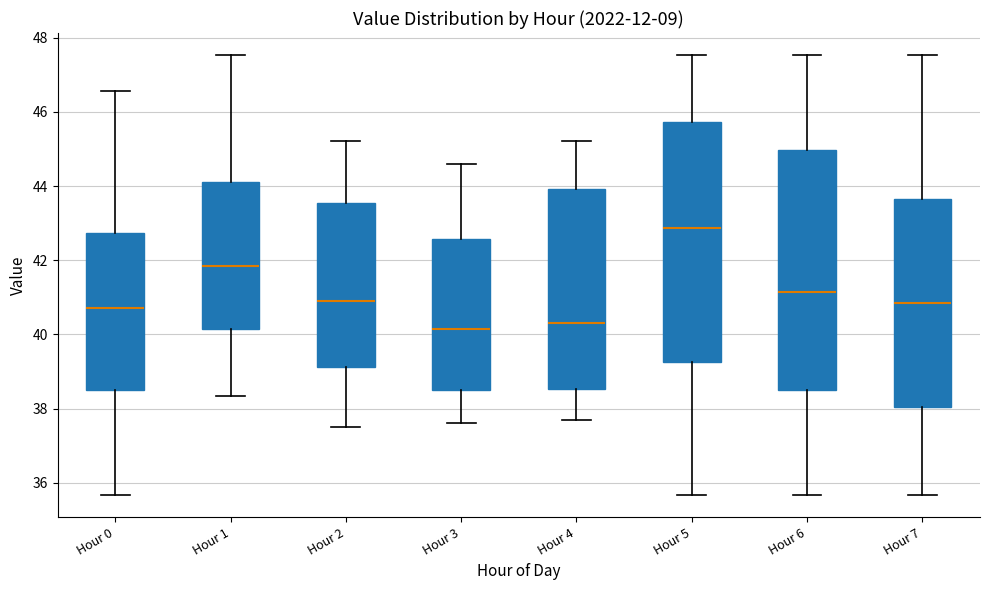

Reading left to right, transcribe this box plot: for each box, give where its median line is, the range the box spans, and where its two whiskers end, as read against the y-axis. The values are not printed on the chart, so give them approximately, as read against the axis.

Hour 0: median 40.8, box 38.6 to 42.8, whiskers 35.6 to 46.6
Hour 1: median 41.8, box 40.2 to 44.2, whiskers 38.4 to 47.6
Hour 2: median 41.0, box 39.2 to 43.6, whiskers 37.6 to 45.2
Hour 3: median 40.2, box 38.6 to 42.6, whiskers 37.6 to 44.6
Hour 4: median 40.4, box 38.6 to 44.0, whiskers 37.8 to 45.2
Hour 5: median 42.8, box 39.2 to 45.8, whiskers 35.6 to 47.6
Hour 6: median 41.2, box 38.6 to 45.0, whiskers 35.6 to 47.6
Hour 7: median 40.8, box 38.0 to 43.6, whiskers 35.6 to 47.6